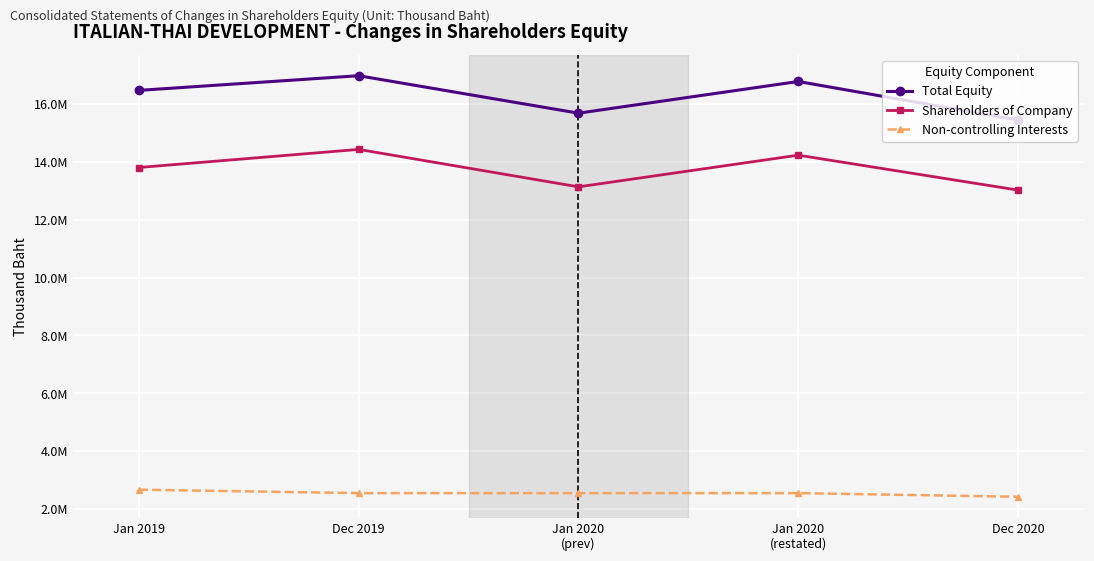

What position from the left is Jan 2020
(prev)?

3